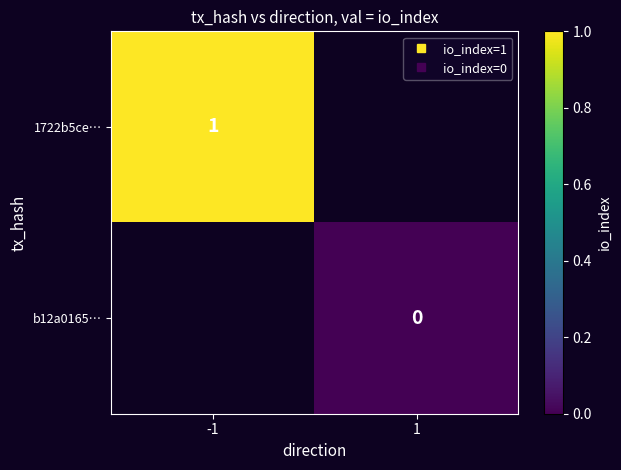

Is the value of 1722b5ce… at 1 greater than the value of b12a0165… at 1?

No